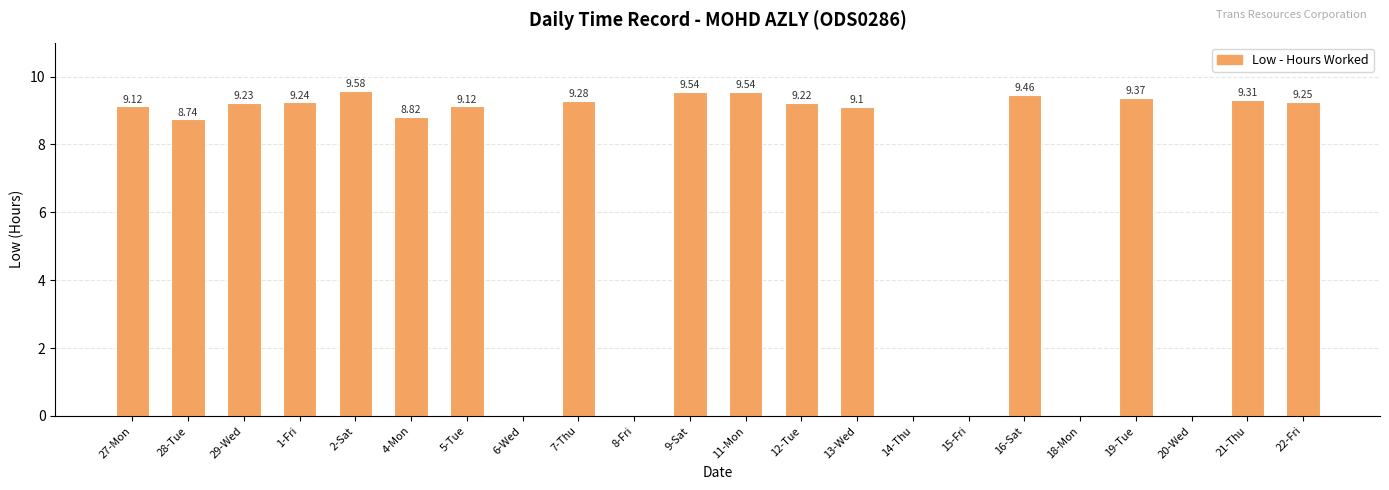

Which has a higher value, 19-Tue or 27-Mon?

19-Tue